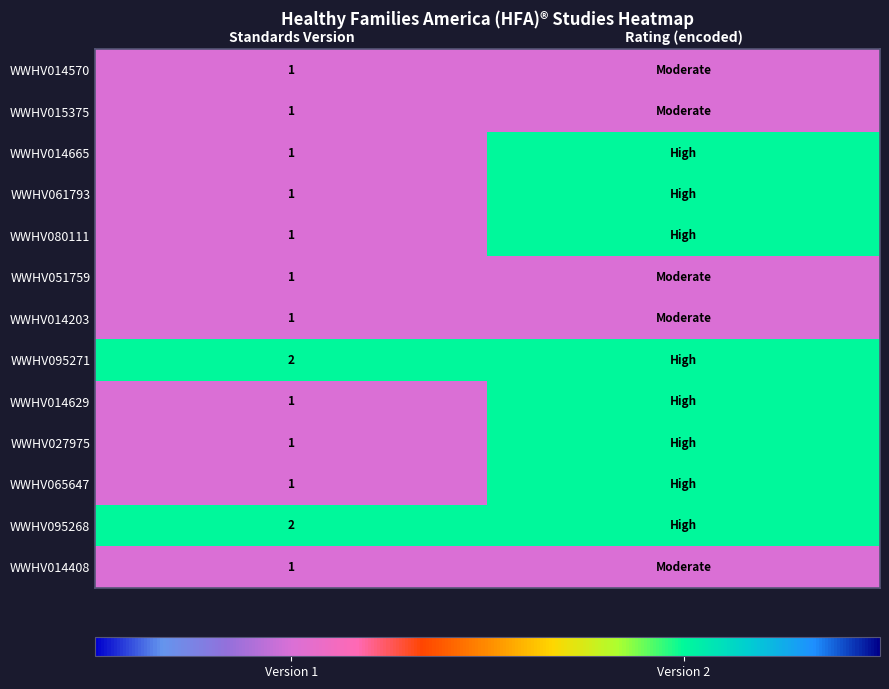

What is the total value across all series at Standards Version?

15